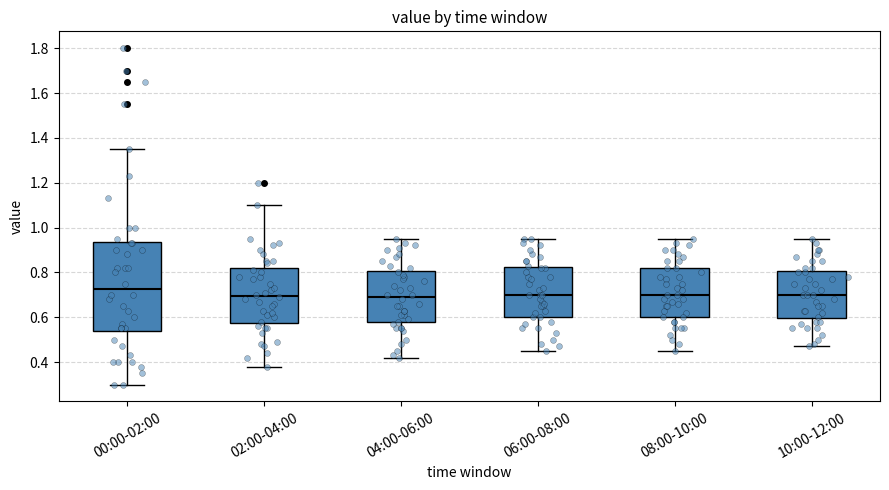

Comparing the boxes themselves (not the whiskers), which one is the tallest?

00:00-02:00